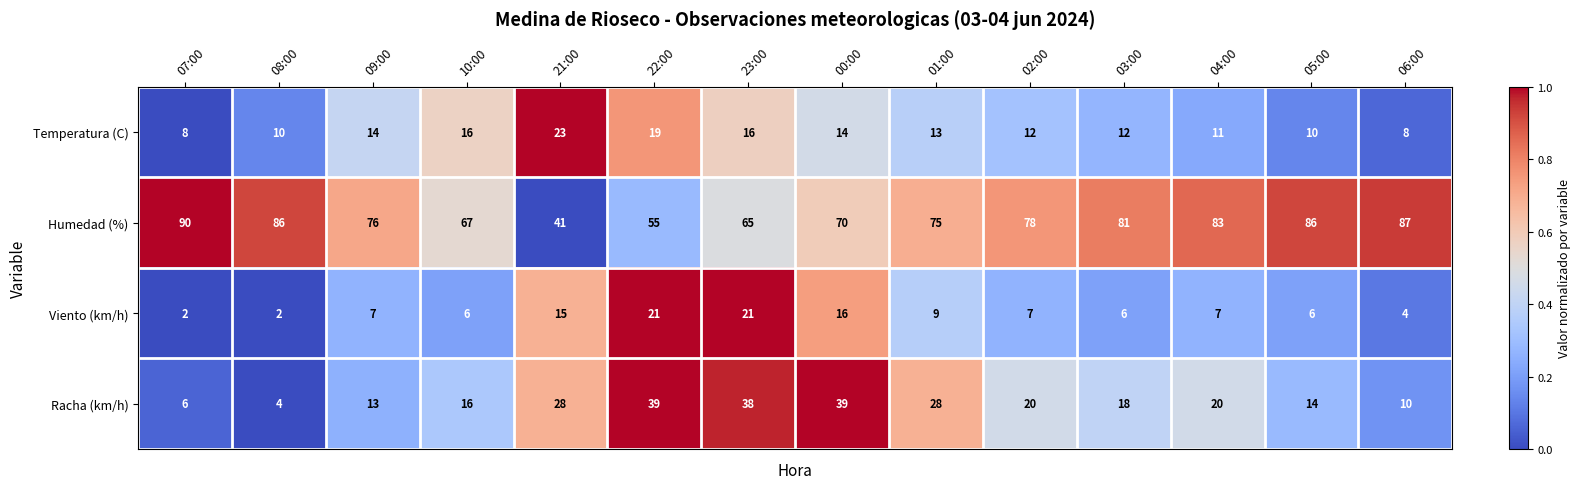

Between 09:00 and 02:00, which series saw the biggest shift?

Racha (km/h)